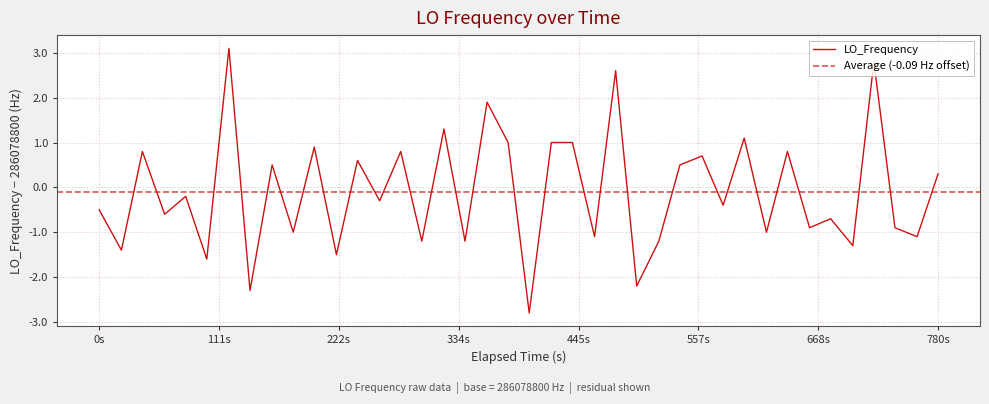

How many values are above zero?

18